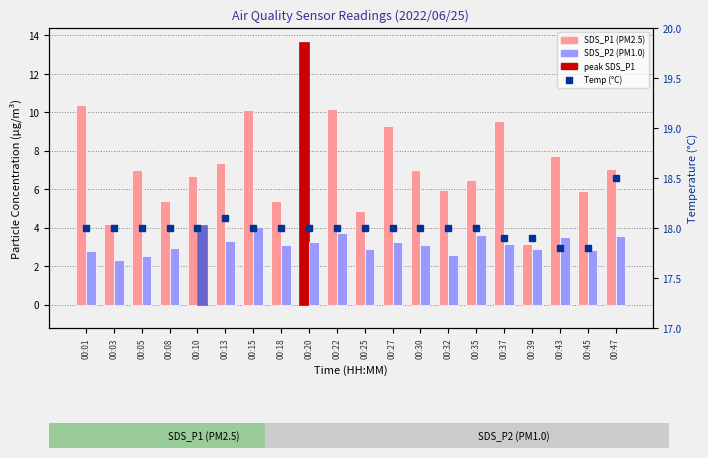

What is the spread (max minus min) of values at 00:45?

15.0